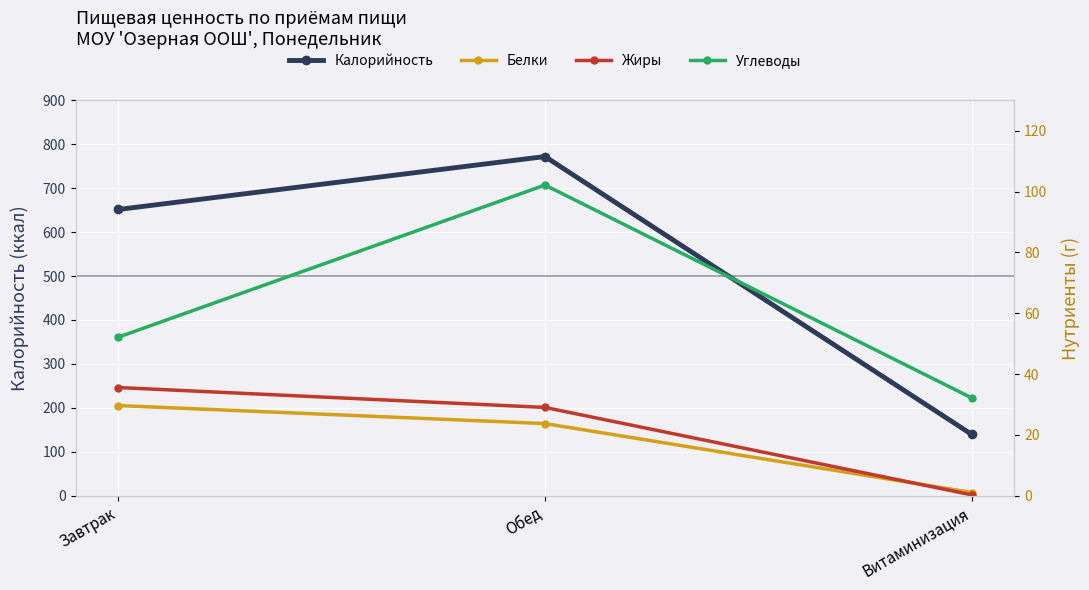

At which category does the chart reach its peak across all series?

Обед